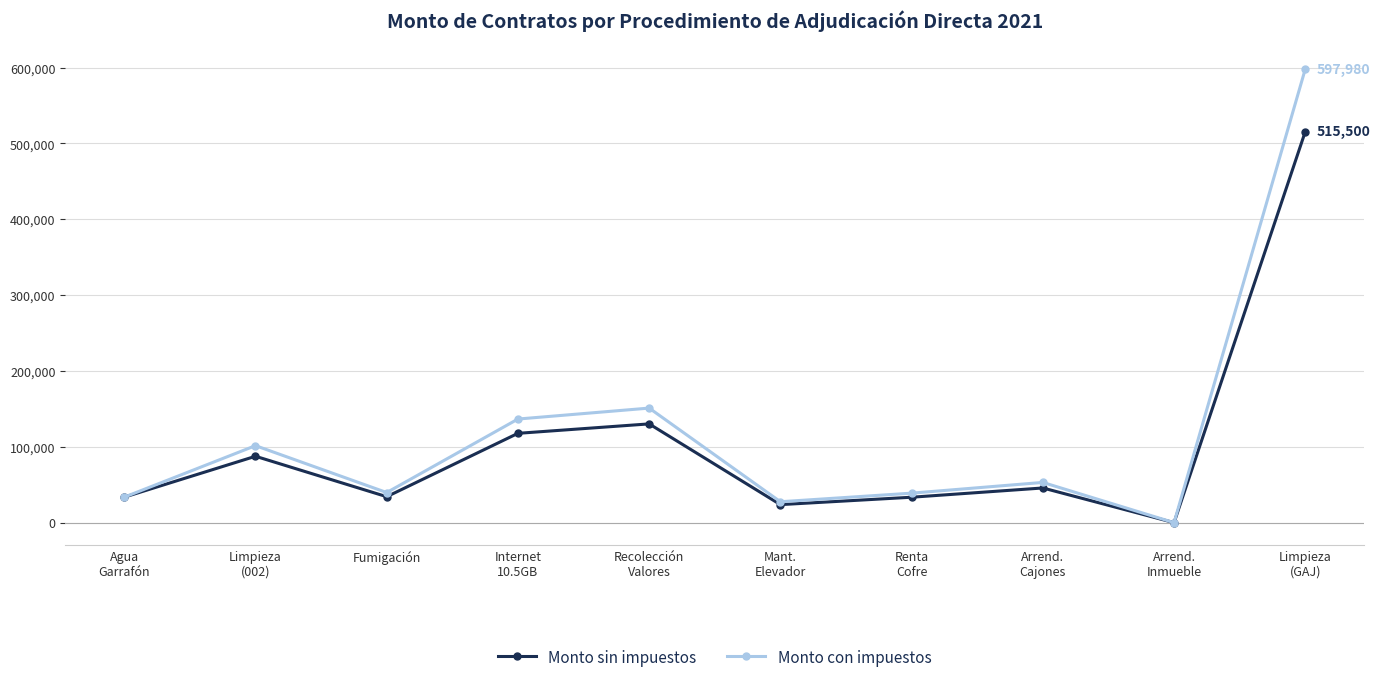

Which series has the largest range (max minus min)?

Monto con impuestos